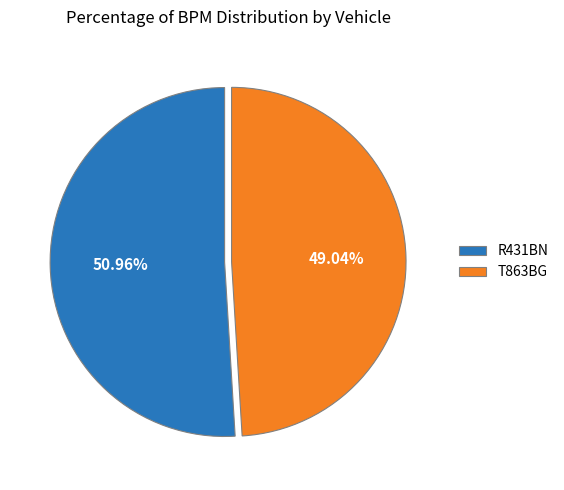

How many segments does this pie chart have?

2